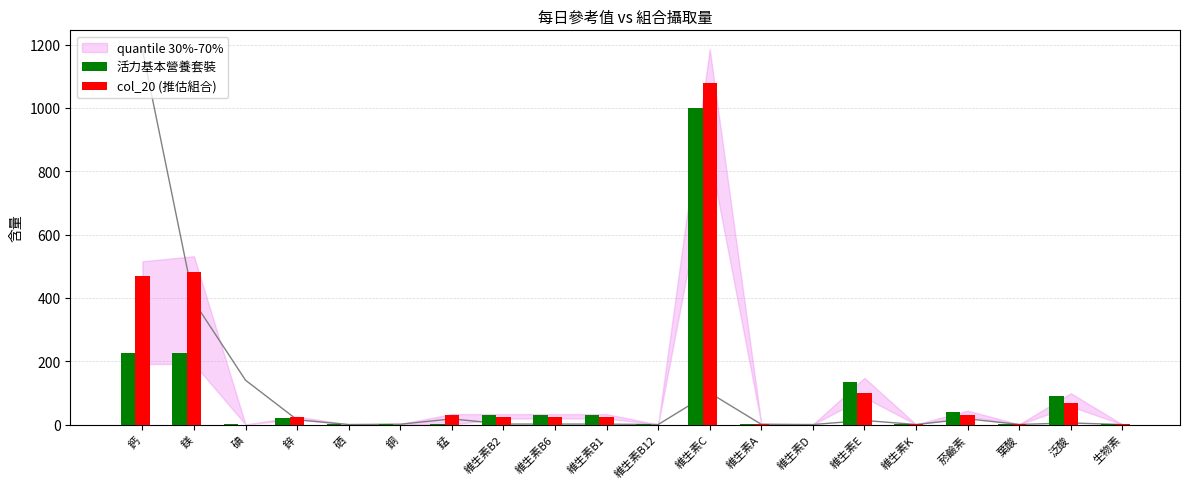

What is the label of the 7th bar from the left?

錳